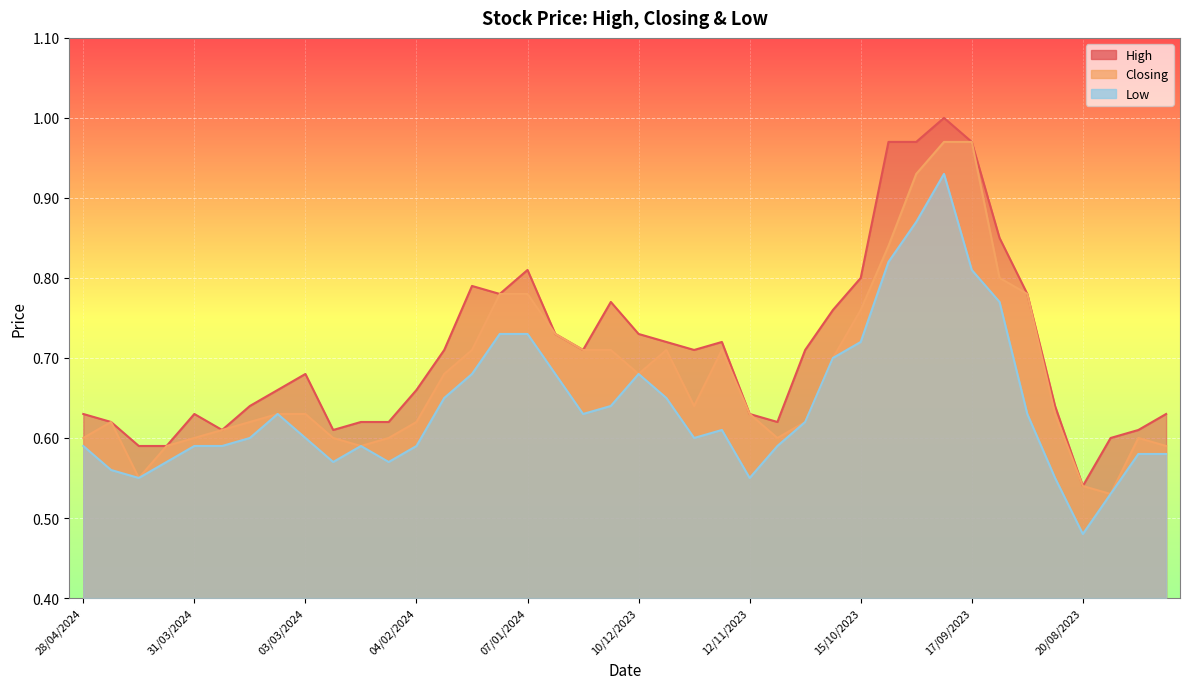

At 31/12/2023, list the series in order from largest to smallest.

High, Closing, Low